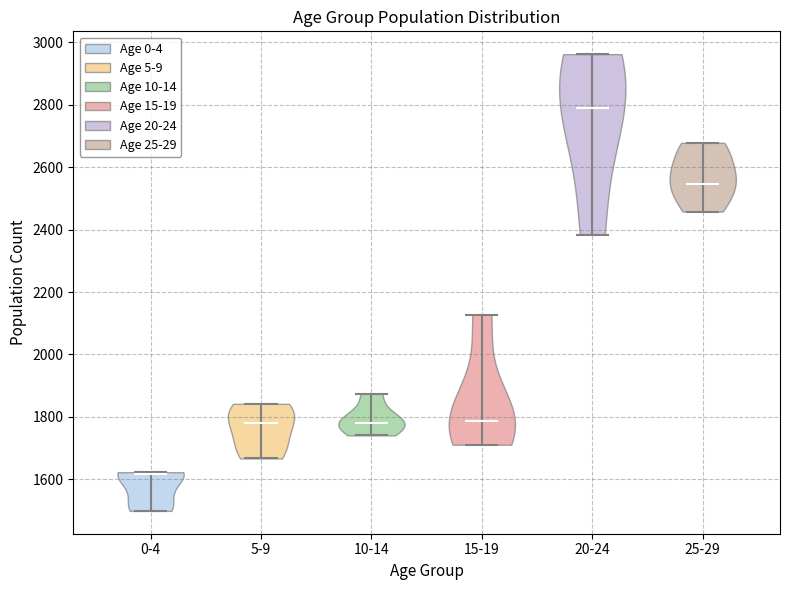

Reading left to right, read every violin against the y-axis: where its median line is, and the lowest and highest points it reaches. The values are not printed on the chart, so give them approximately, as read against the axis.

0-4: median line 1620, lowest point 1500, highest point 1620
5-9: median line 1780, lowest point 1660, highest point 1840
10-14: median line 1780, lowest point 1740, highest point 1880
15-19: median line 1780, lowest point 1720, highest point 2120
20-24: median line 2800, lowest point 2380, highest point 2960
25-29: median line 2540, lowest point 2460, highest point 2680